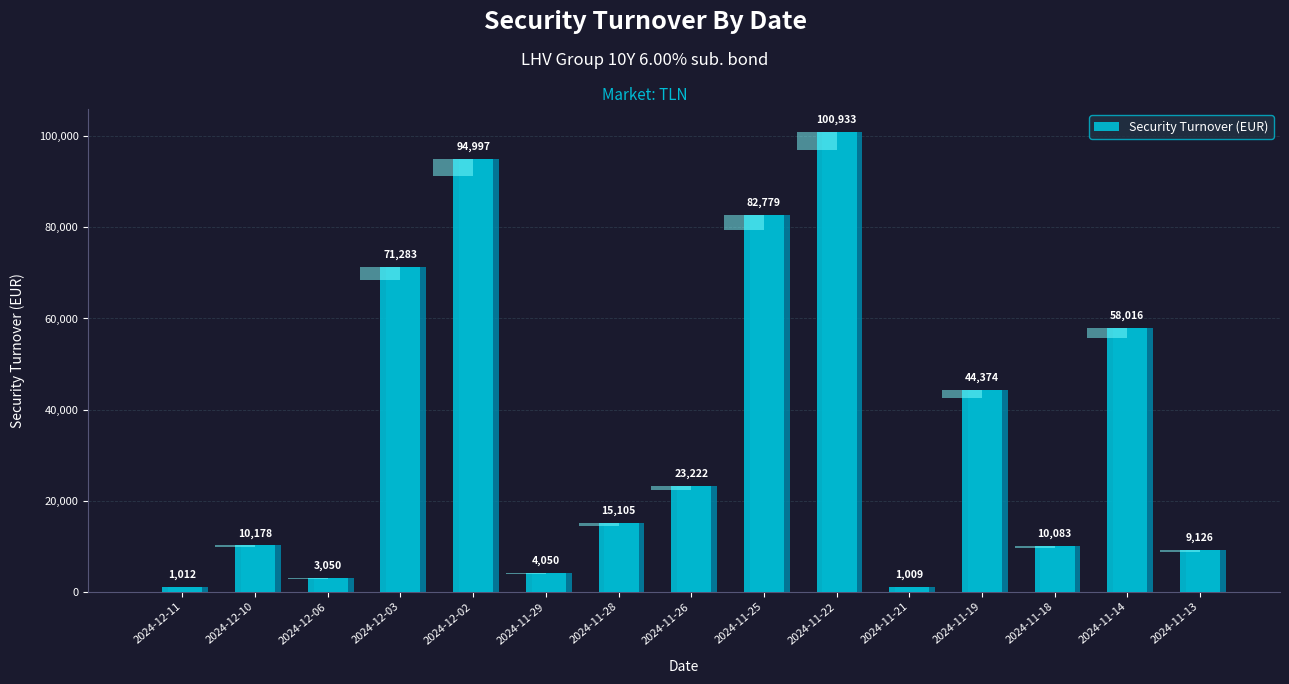

Reading right to left, transcribe all the data shown in this chart.

2024-11-13=9126.5	2024-11-14=58016.0	2024-11-18=10083.3	2024-11-19=44374.0	2024-11-21=1009.2	2024-11-22=100933.3	2024-11-25=82779.0	2024-11-26=23222.3	2024-11-28=15105.0	2024-11-29=4050.0	2024-12-02=94996.7	2024-12-03=71283.3	2024-12-06=3050.0	2024-12-10=10178.5	2024-12-11=1012.2